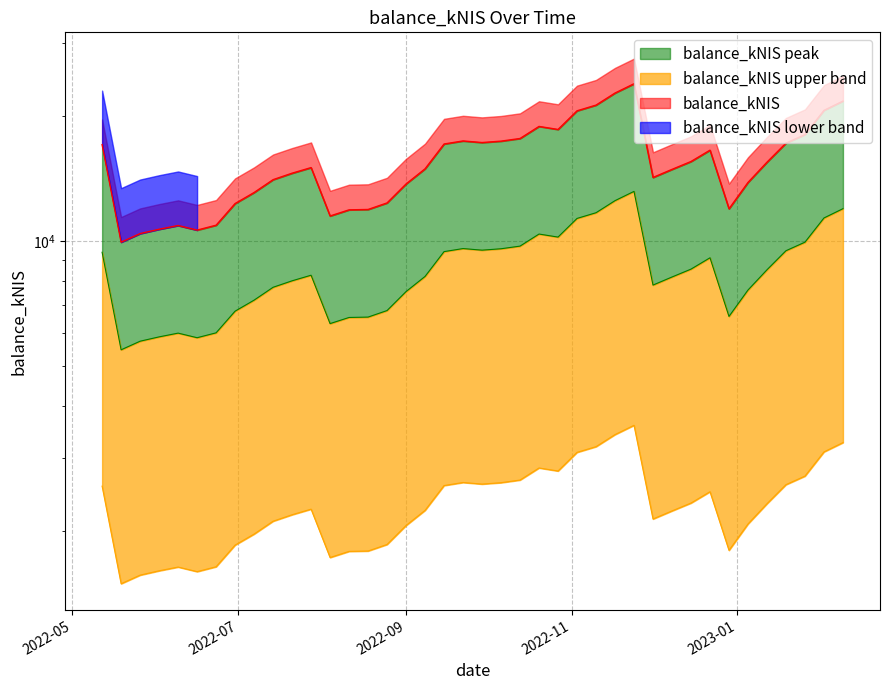

What is the average value?

15474.5